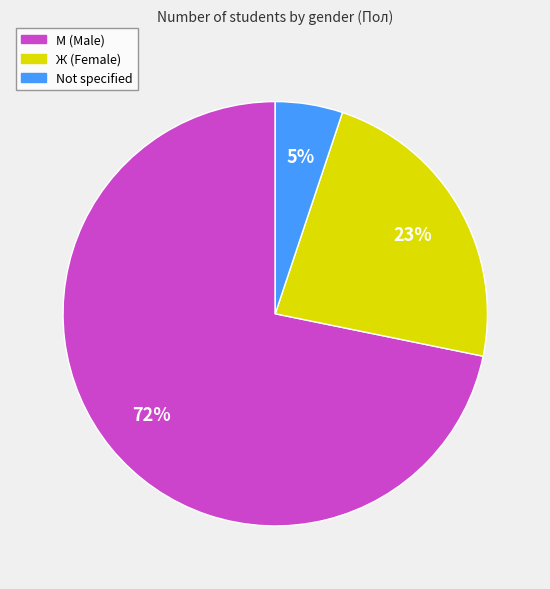

Rank the categories by value from highest to lowest.

М (Male), Ж (Female), Not specified